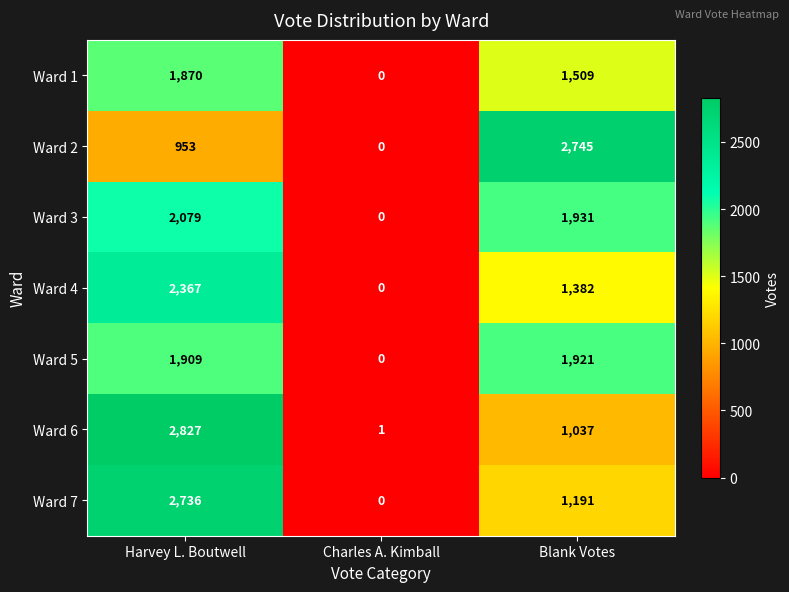

How many data points in Ward 4 are less than 1382?

1